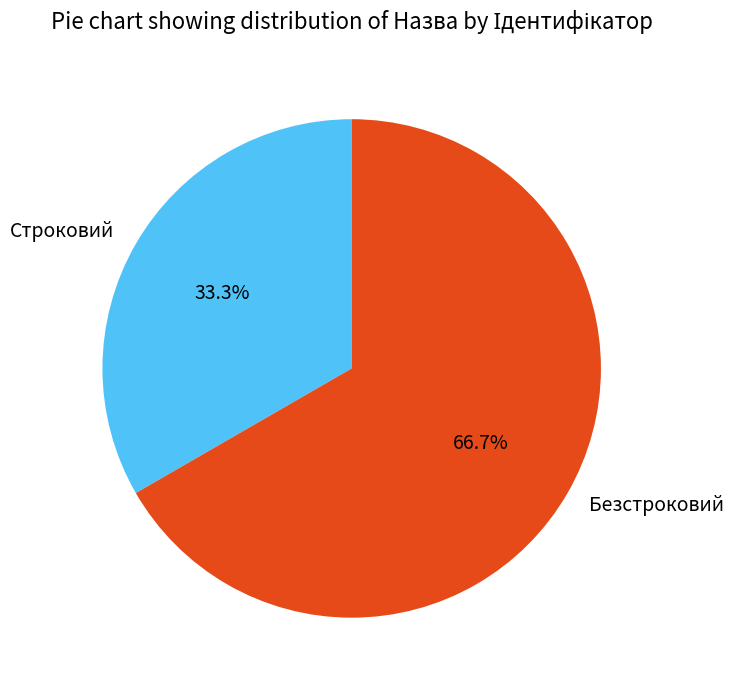

What percentage do Строковий and Безстроковий together represent?

100.0%